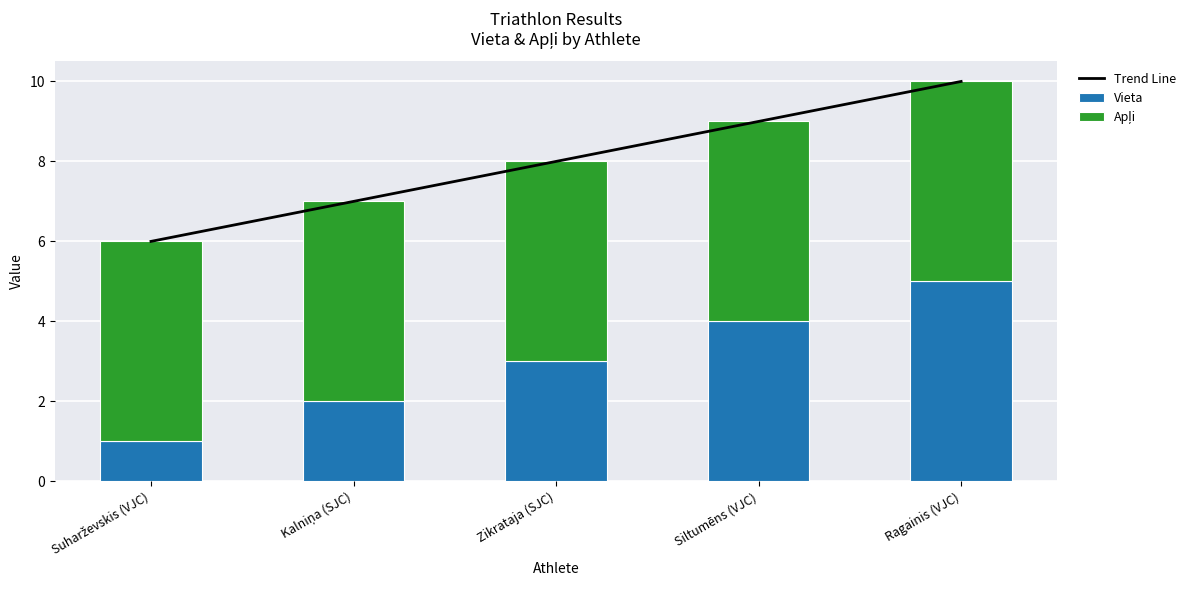

What is the average value of the Apļi series?

5.0